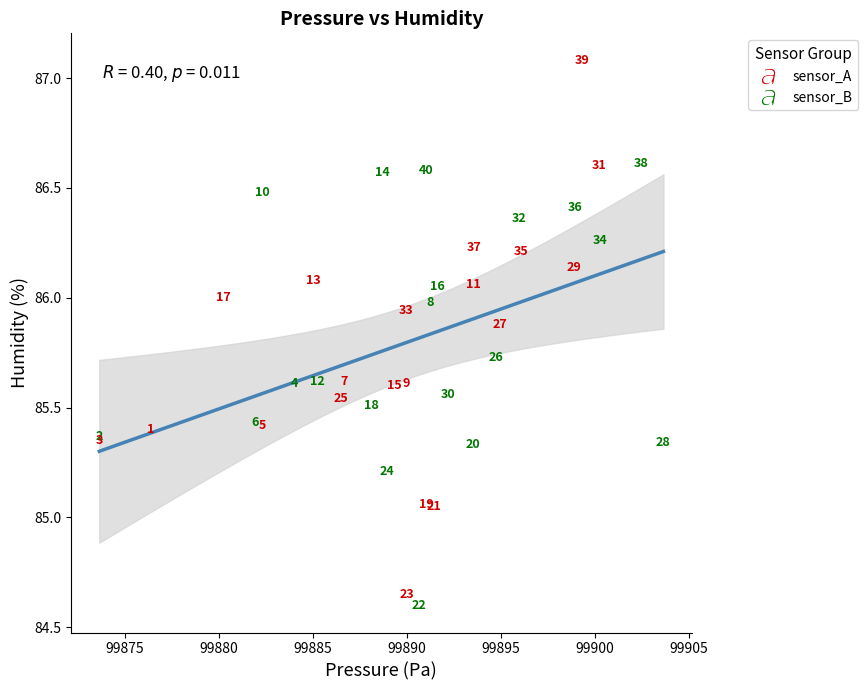

What are all the series names shown in the legend?

sensor_A, sensor_B